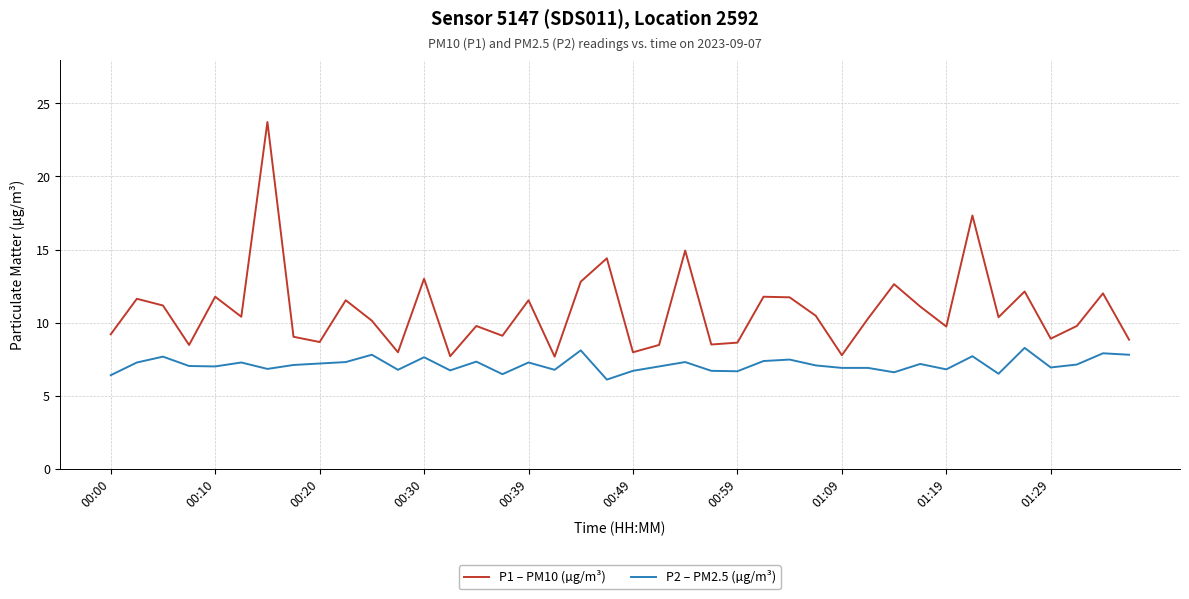

What are all the series names shown in the legend?

P1 – PM10 (µg/m³), P2 – PM2.5 (µg/m³)